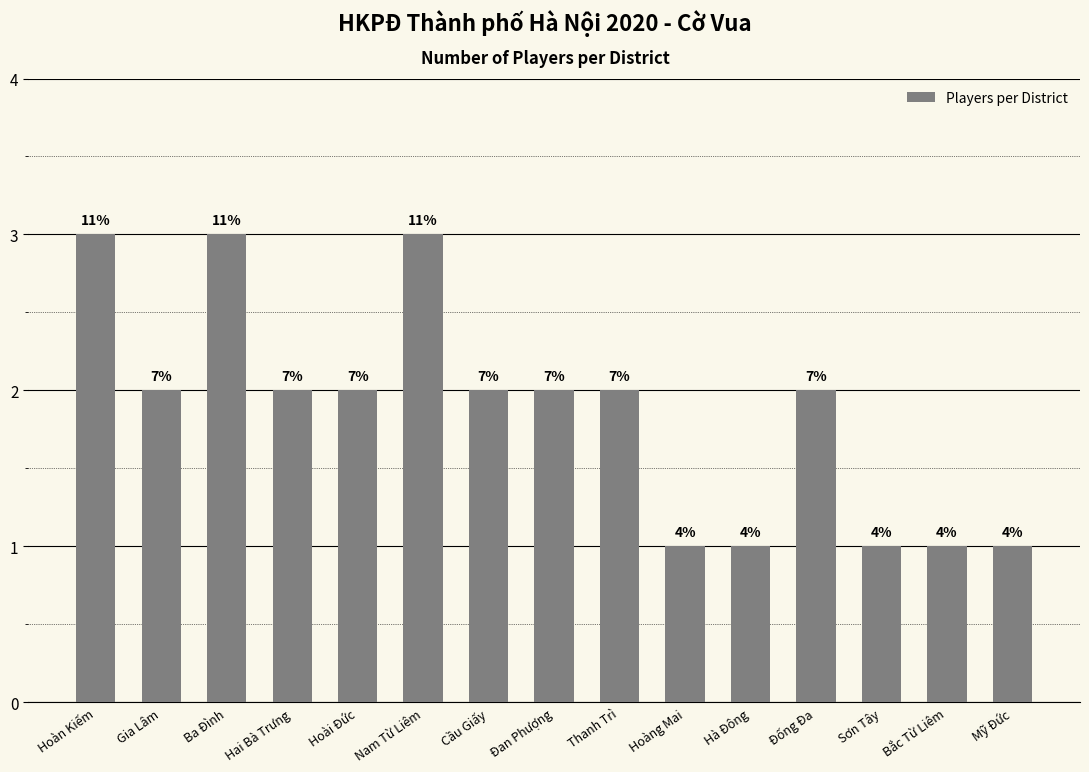

Is it true that the value at Hai Bà Trưng is 1?

False